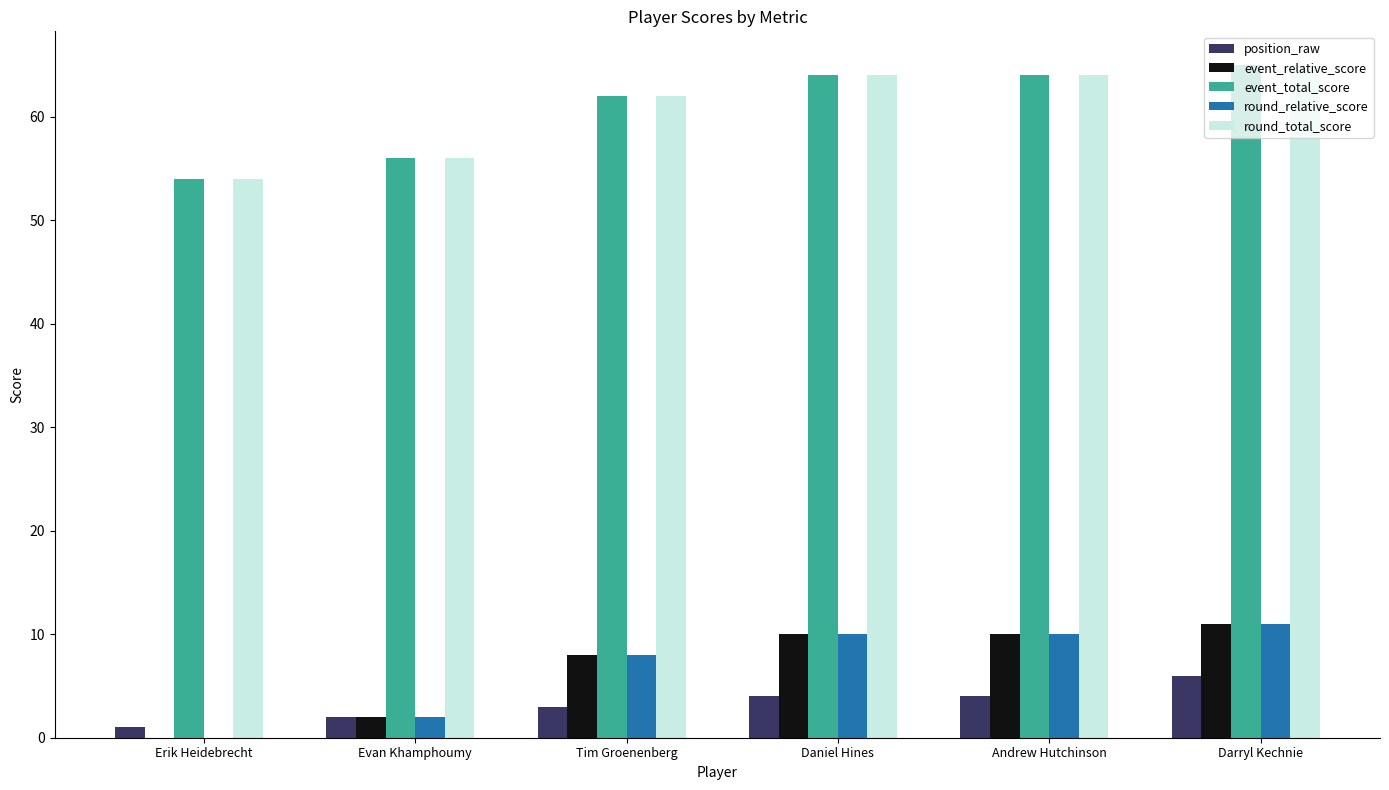

Is it true that event_relative_score equals 5 at Darryl Kechnie?

False